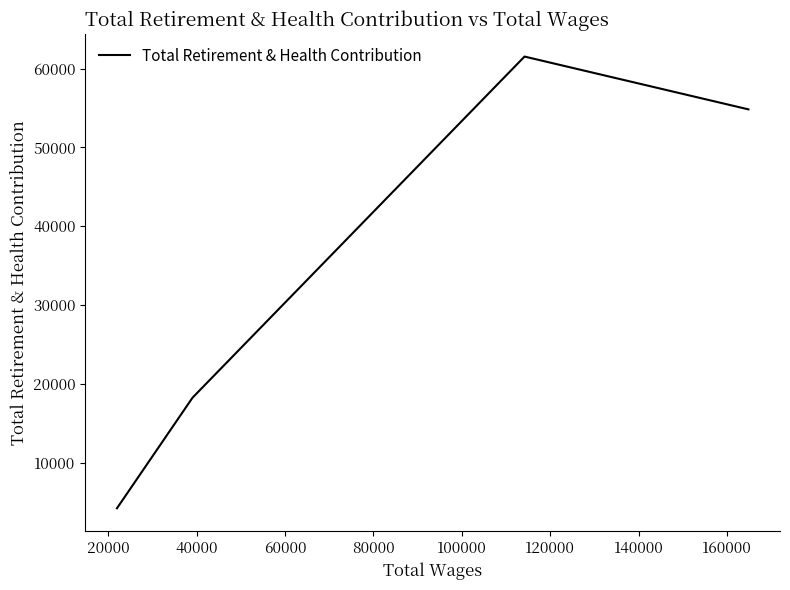

The value at 40000 is 18243. True or false?

True